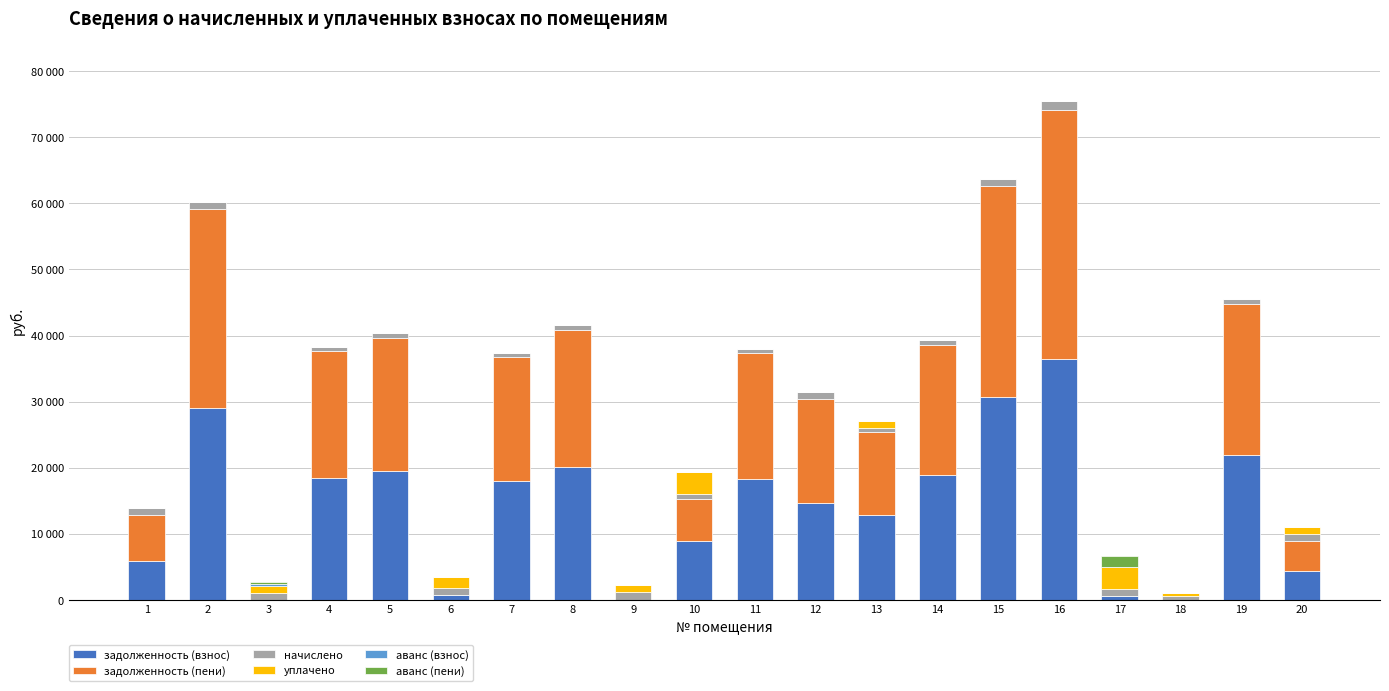

Is it true that аванс (пени) equals 0.0 at 8?

True